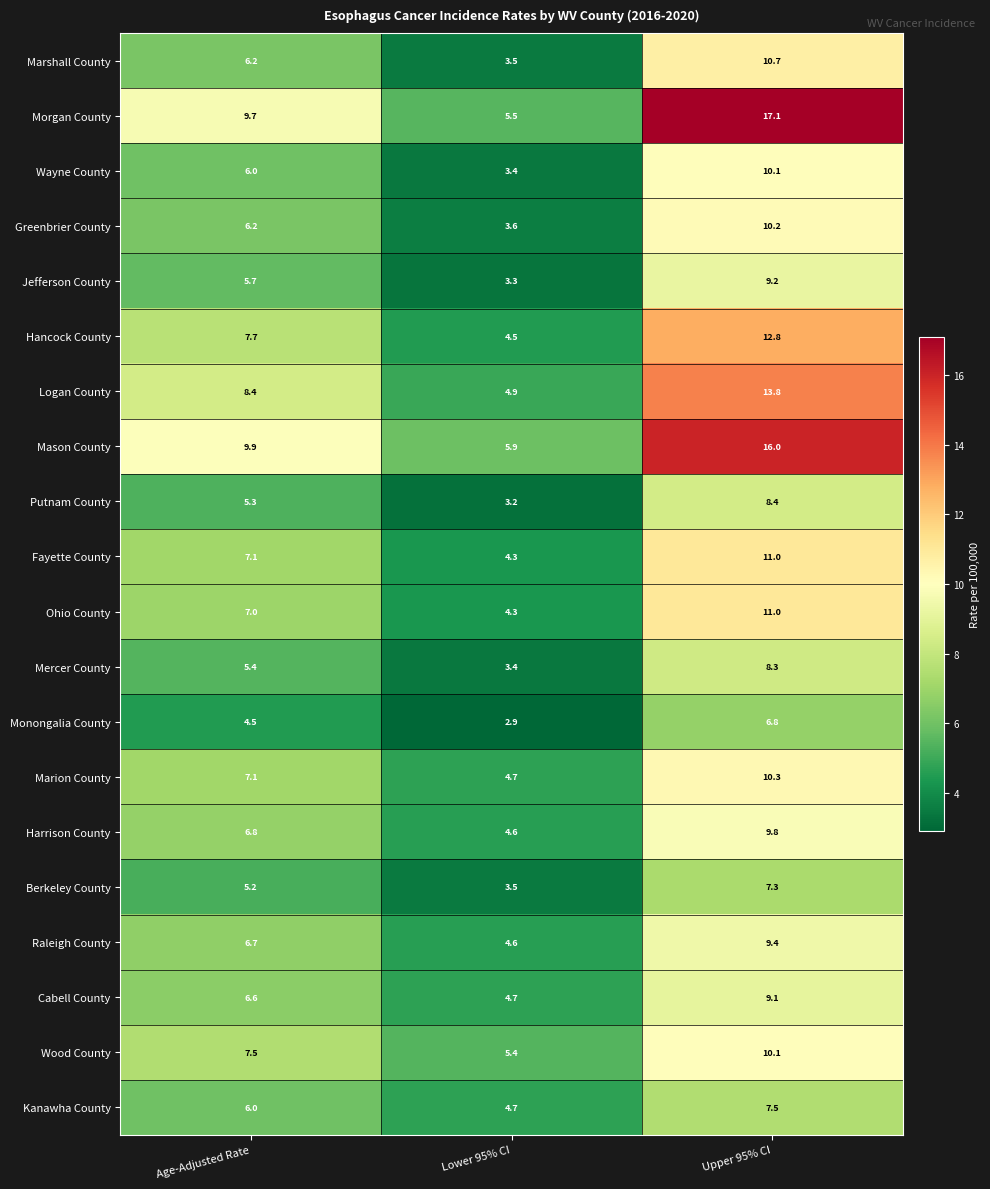

How many series are shown in this chart?

20